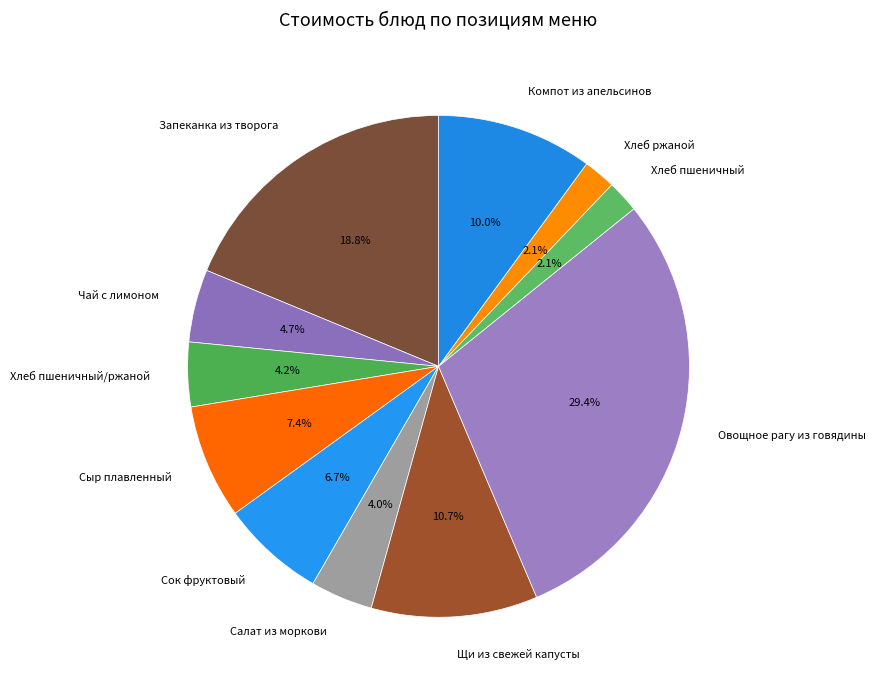

What percentage is NOT represented by Салат из моркови?

96.0%